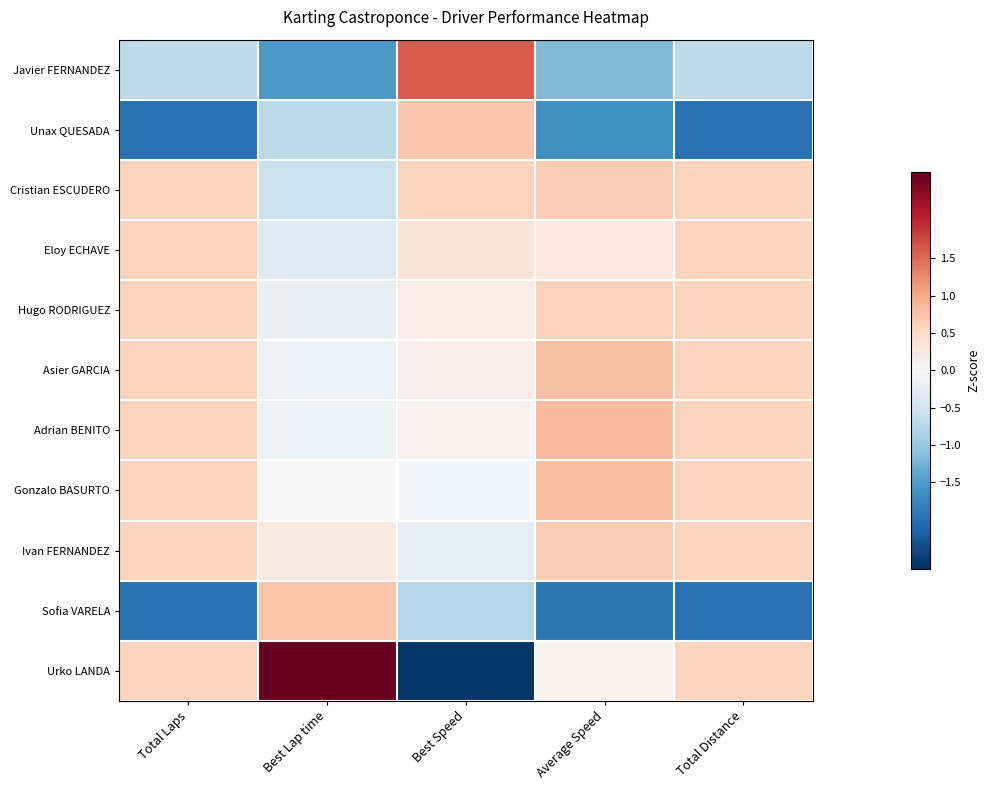

Which has a higher value, Best Lap time or Total Laps?

Total Laps